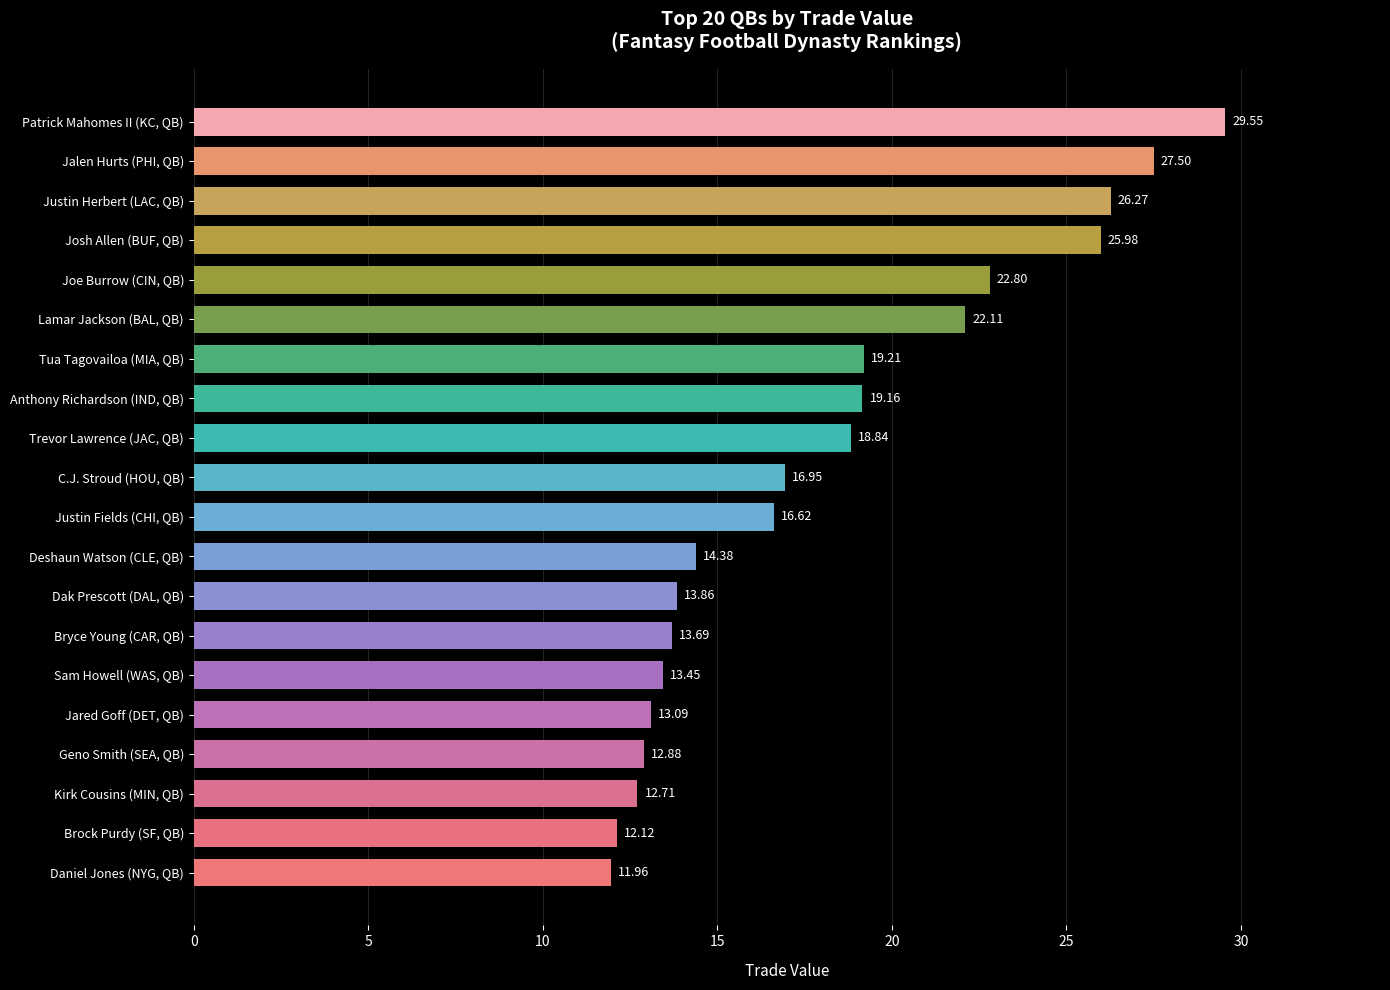

List the labels in order of value, largest first.

Patrick Mahomes II (KC, QB), Jalen Hurts (PHI, QB), Justin Herbert (LAC, QB), Josh Allen (BUF, QB), Joe Burrow (CIN, QB), Lamar Jackson (BAL, QB), Tua Tagovailoa (MIA, QB), Anthony Richardson (IND, QB), Trevor Lawrence (JAC, QB), C.J. Stroud (HOU, QB), Justin Fields (CHI, QB), Deshaun Watson (CLE, QB), Dak Prescott (DAL, QB), Bryce Young (CAR, QB), Sam Howell (WAS, QB), Jared Goff (DET, QB), Geno Smith (SEA, QB), Kirk Cousins (MIN, QB), Brock Purdy (SF, QB), Daniel Jones (NYG, QB)